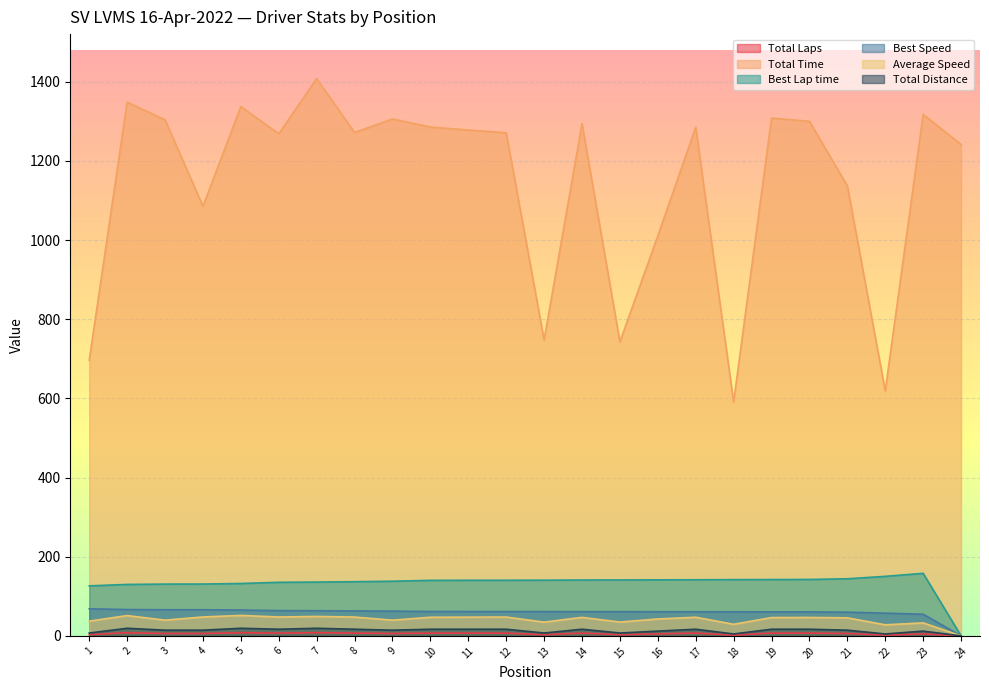

Reading left to right, list all the values displayed in this chart.

Total Laps: 1=3.0	2=8.0	3=6.0	4=6.0	5=8.0	6=7.0	7=8.0	8=7.0	9=6.0	10=7.0	11=7.0	12=7.0	13=3.0	14=7.0	15=3.0	16=5.0	17=7.0	18=2.0	19=7.0	20=7.0	21=6.0	22=2.0	23=5.0	24=0.0
Total Time: 1=696.4	2=1348.4	3=1303.8	4=1085.2	5=1337.3	6=1268.6	7=1407.7	8=1271.8	9=1305.8	10=1285.7	11=1277.9	12=1271.0	13=747.4	14=1294.2	15=743.0	16=1010.5	17=1285.0	18=590.8	19=1308.1	20=1300.0	21=1137.1	22=618.8	23=1317.4	24=1241.5
Best Lap time: 1=126.3	2=129.9	3=130.8	4=131.0	5=132.3	6=135.4	7=135.9	8=136.9	9=138.1	10=140.3	11=140.4	12=140.5	13=140.7	14=141.2	15=141.3	16=141.5	17=141.8	18=142.1	19=142.3	20=142.6	21=144.3	22=150.4	23=158.0	24=0.0
Best Speed: 1=68.4	2=66.5	3=66.0	4=66.0	5=65.3	6=63.8	7=63.6	8=63.1	9=62.6	10=61.6	11=61.5	12=61.5	13=61.4	14=61.2	15=61.2	16=61.0	17=60.9	18=60.8	19=60.7	20=60.6	21=59.9	22=57.4	23=54.7	24=0.0
Average Speed: 1=37.2	2=51.3	3=39.8	4=47.8	5=51.7	6=47.7	7=49.1	8=47.6	9=39.7	10=47.0	11=47.3	12=47.6	13=34.7	14=46.7	15=34.9	16=42.8	17=47.1	18=29.2	19=46.2	20=46.5	21=45.6	22=27.9	23=32.8	24=0.0
Total Distance: 1=7.2	2=19.2	3=14.4	4=14.4	5=19.2	6=16.8	7=19.2	8=16.8	9=14.4	10=16.8	11=16.8	12=16.8	13=7.2	14=16.8	15=7.2	16=12.0	17=16.8	18=4.8	19=16.8	20=16.8	21=14.4	22=4.8	23=12.0	24=0.0